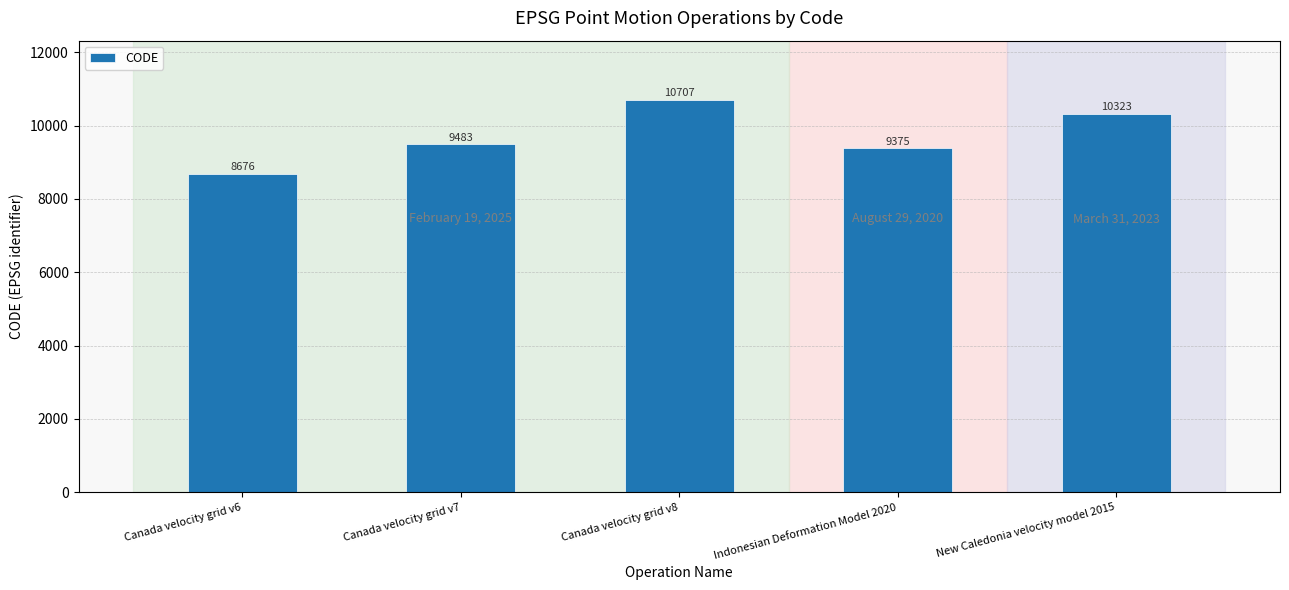

The value at Indonesian Deformation Model 2020 is 13260. True or false?

False